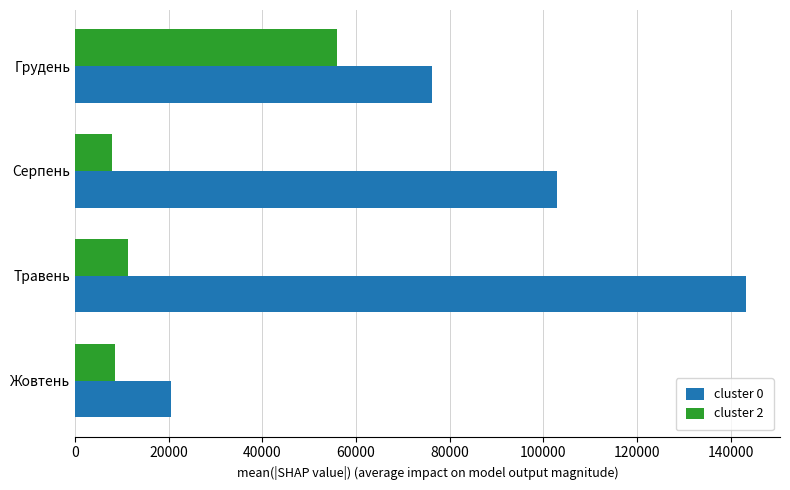

Which series has the largest total across all categories?

cluster 0